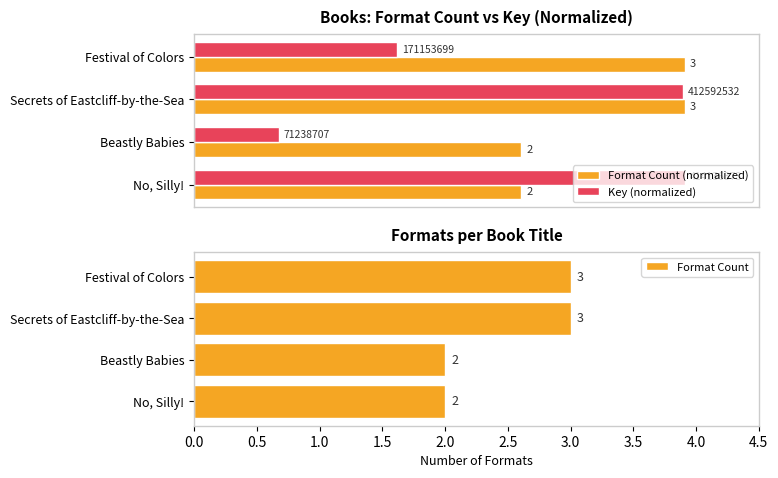

What is the minimum value for Format Count?

2